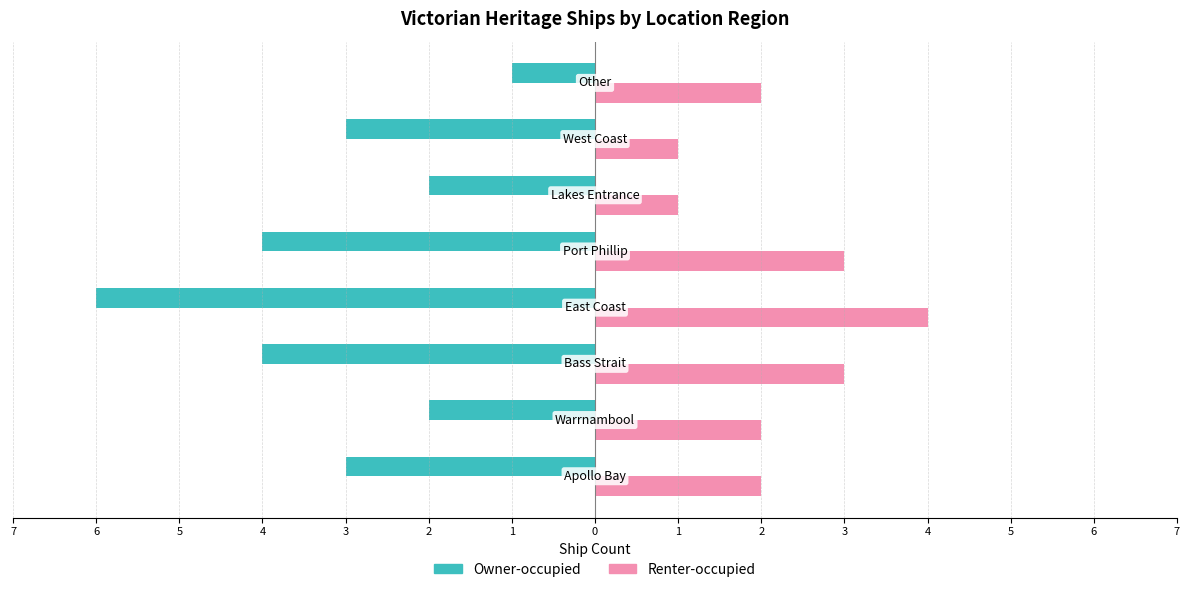

What are all the series names shown in the legend?

Owner-occupied, Renter-occupied